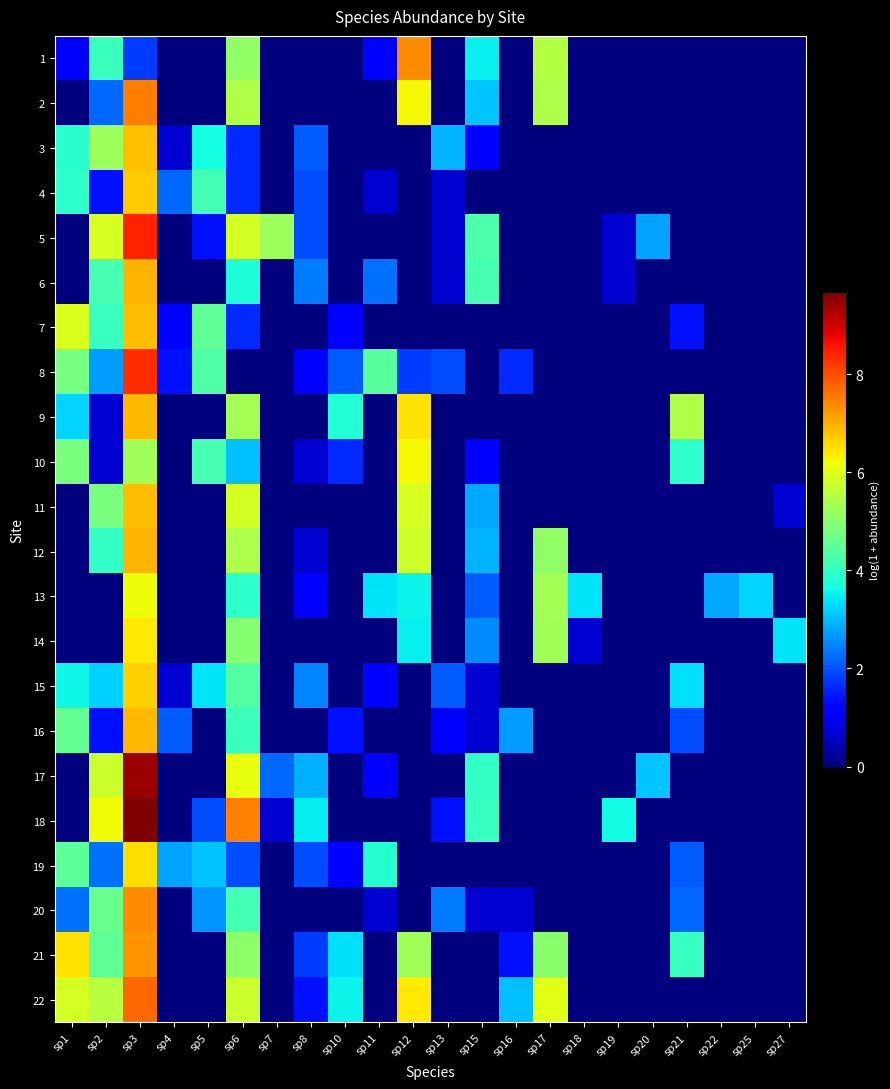

At which category is the sum across all series the highest?

sp3